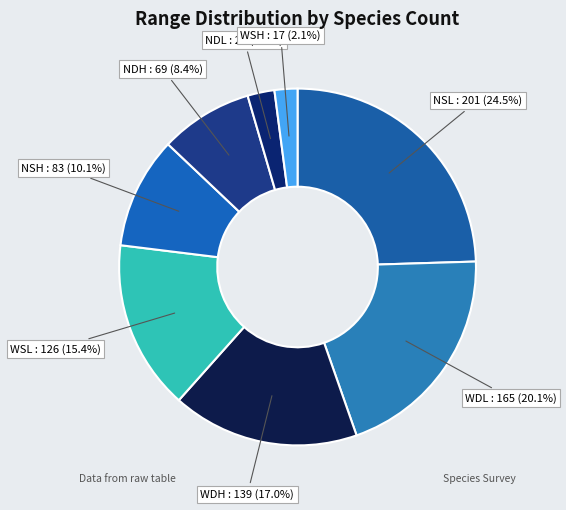

What percentage is NOT represented by NSL?

75.5%